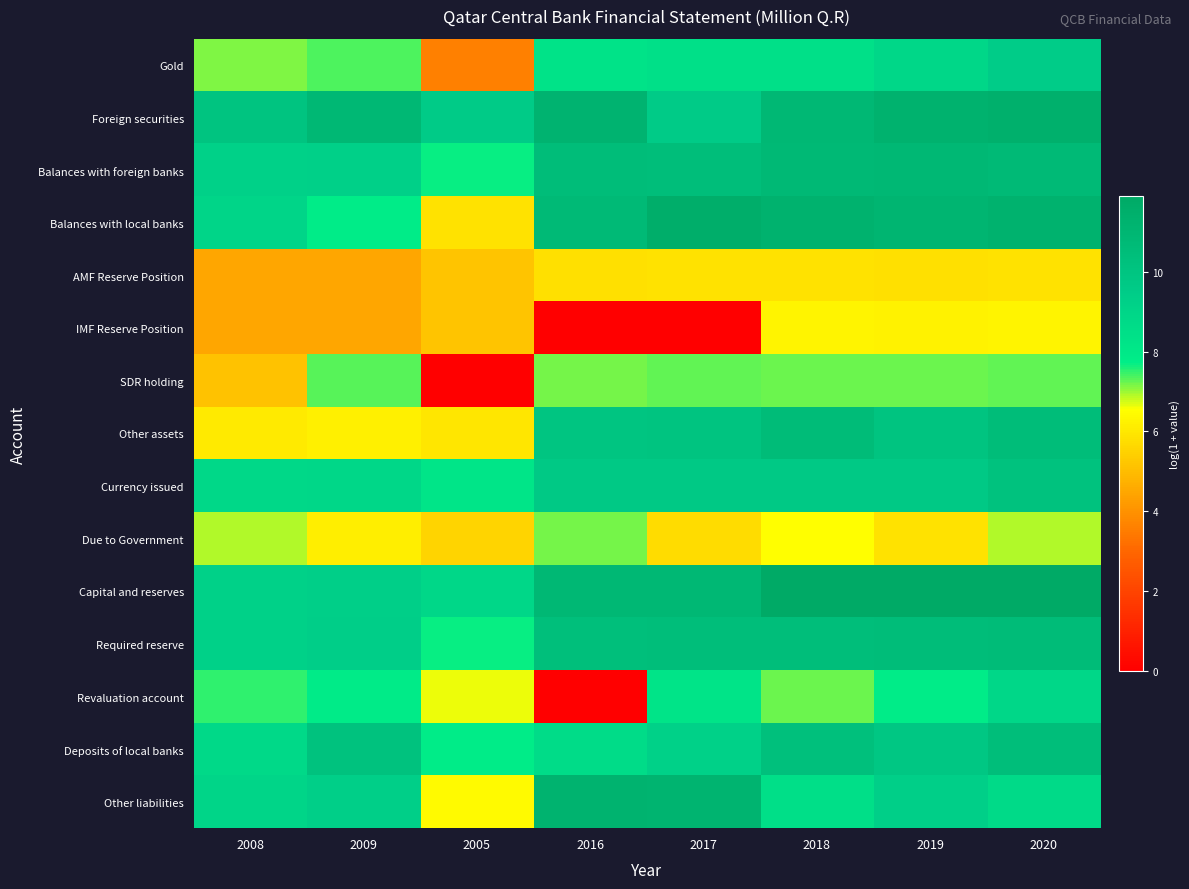

At which category does the chart reach its minimum across all series?

2016